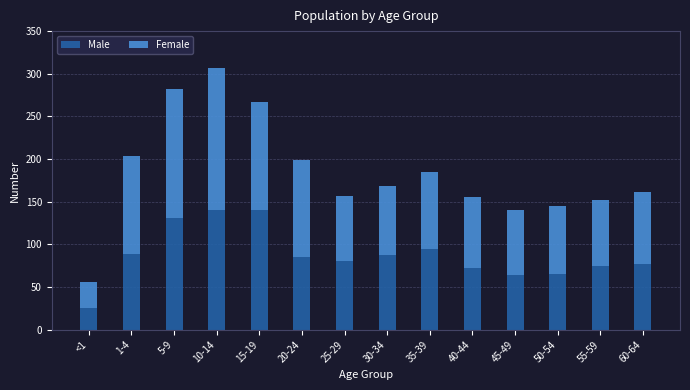

Which category has the lowest value in the Male series?

<1